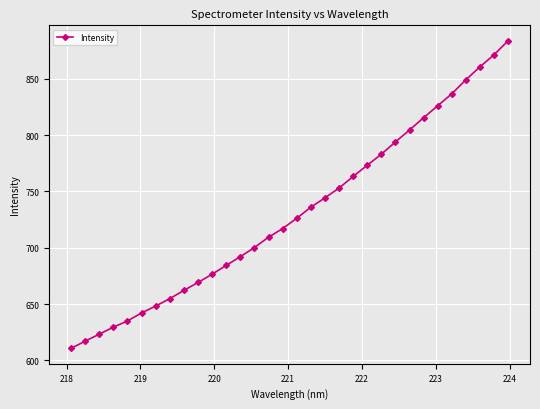

What is the maximum value shown in the chart?

883.7